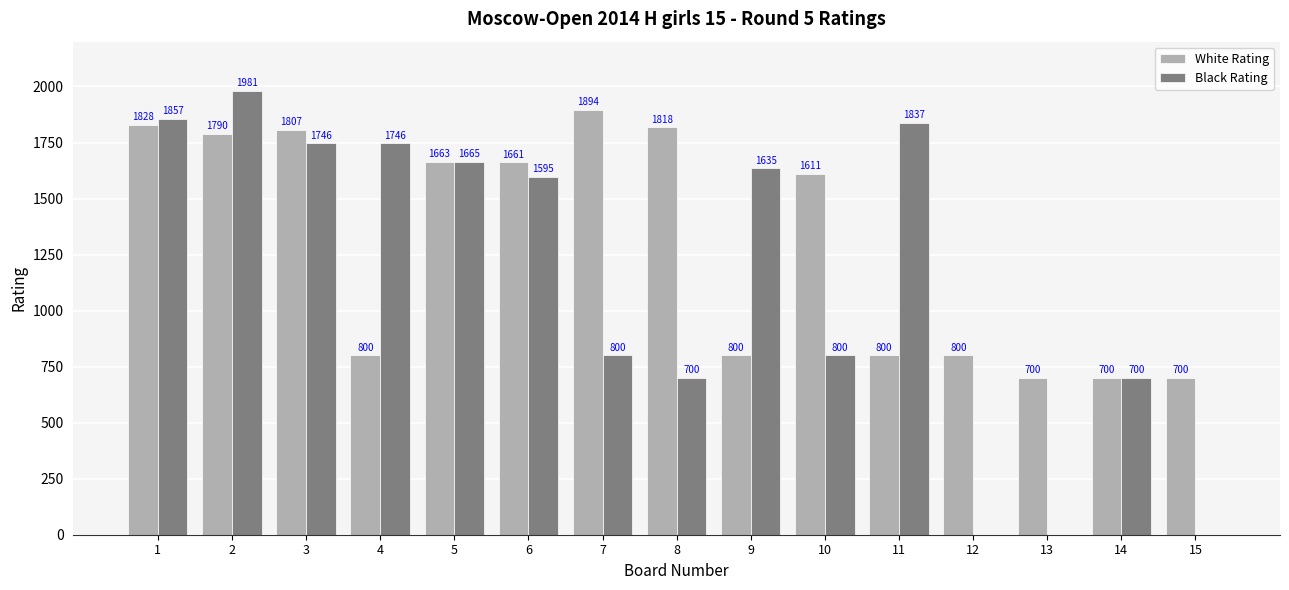

The value of White Rating at 9 is 1117. True or false?

False